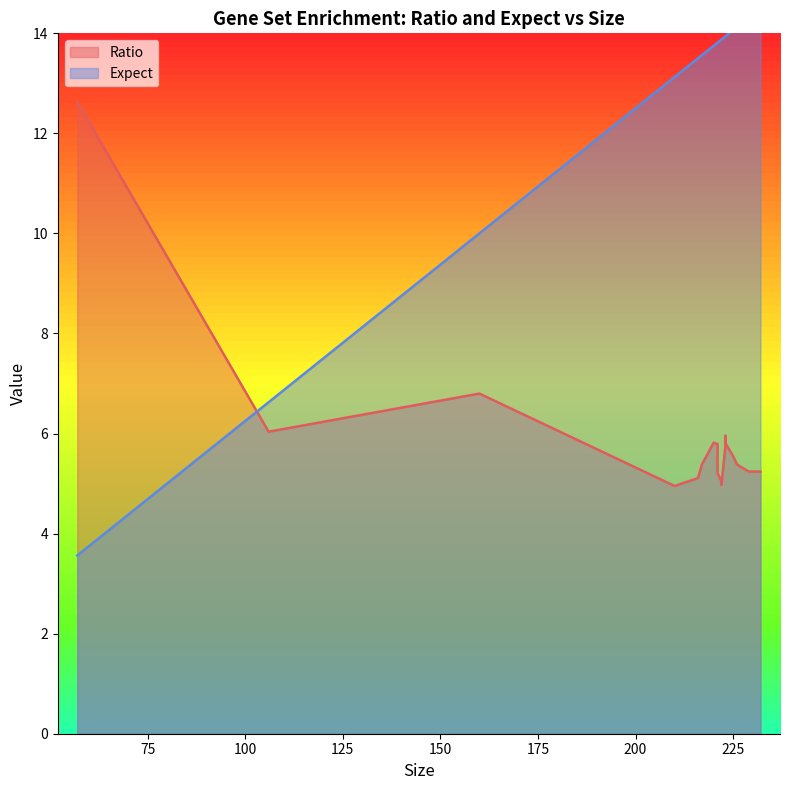

What is the difference between the highest and lowest values at 226?

8.7